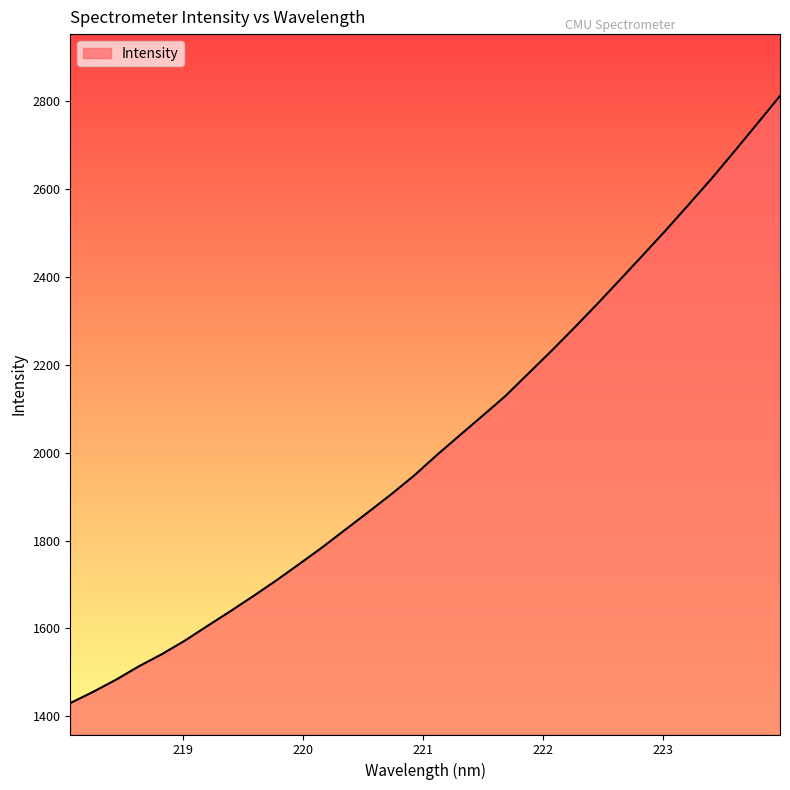

What is the difference between the maximum and minimum values?

1381.9